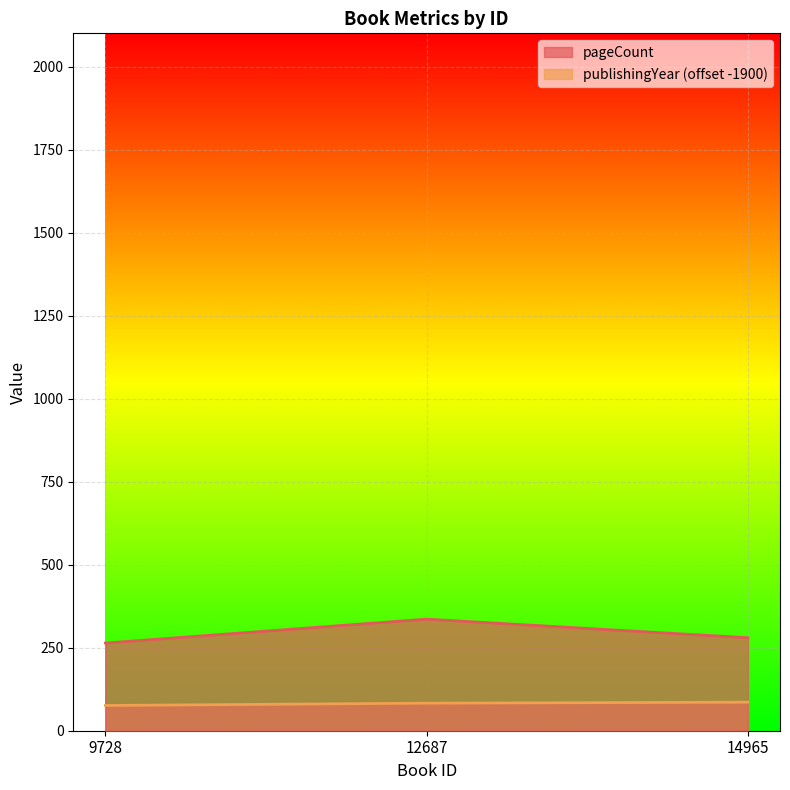

How many values in the pageCount series are below 280?

1